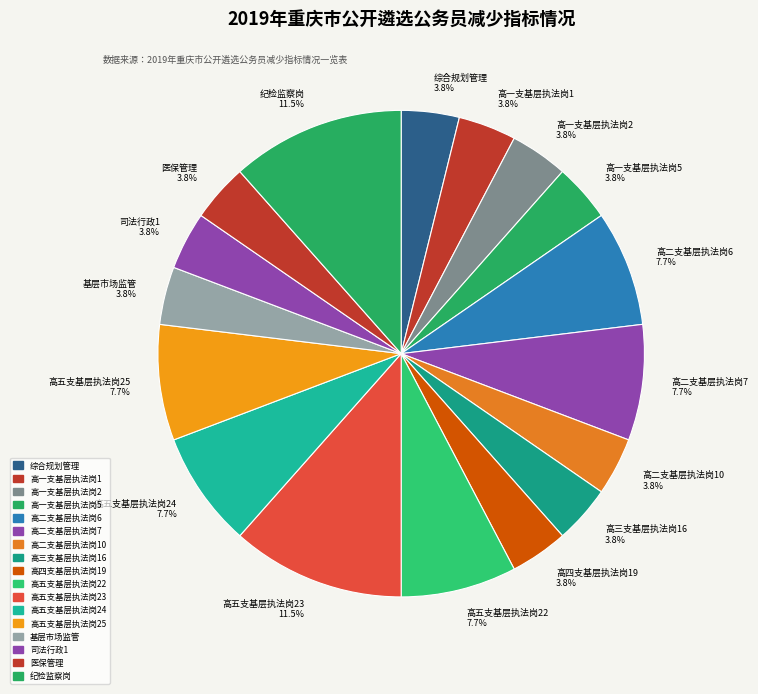

How many segments does this pie chart have?

17